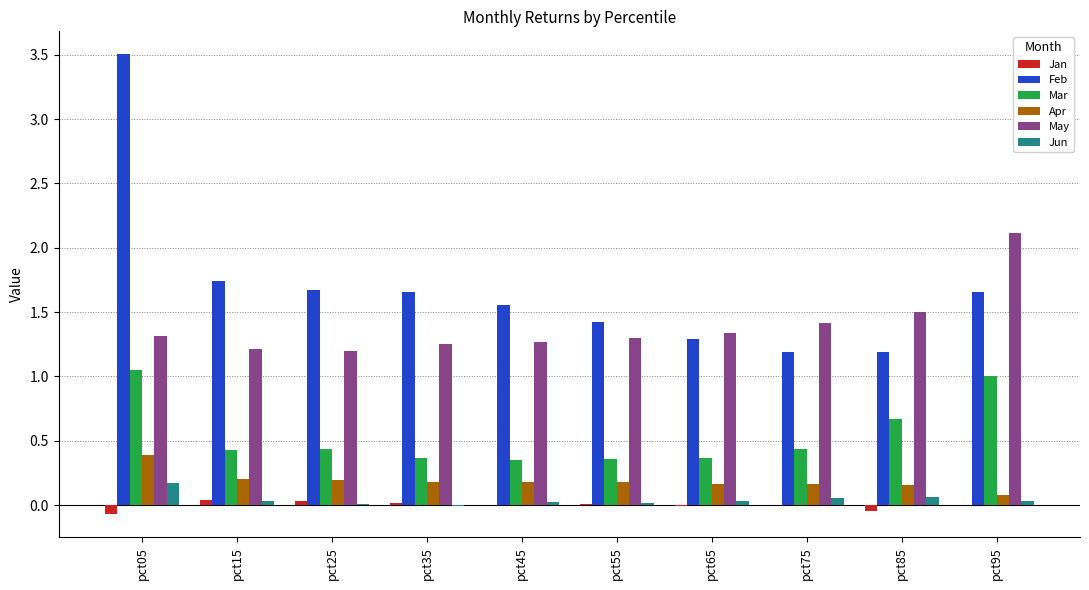

Is it true that May equals 0.6 at pct05?

False